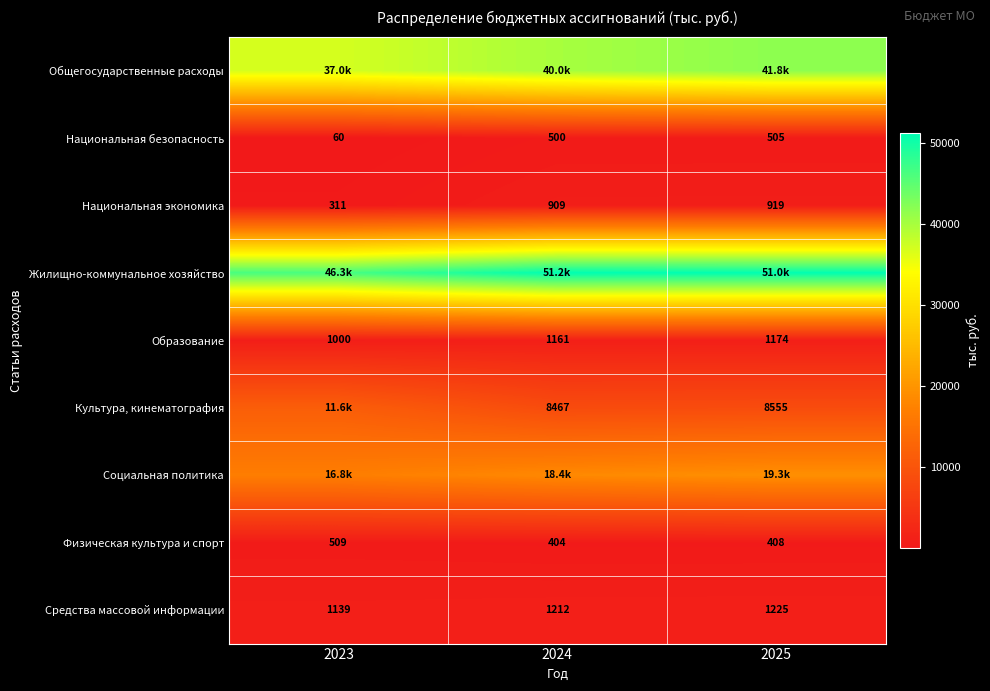

What is the average value of the Национальная экономика series?

713.0